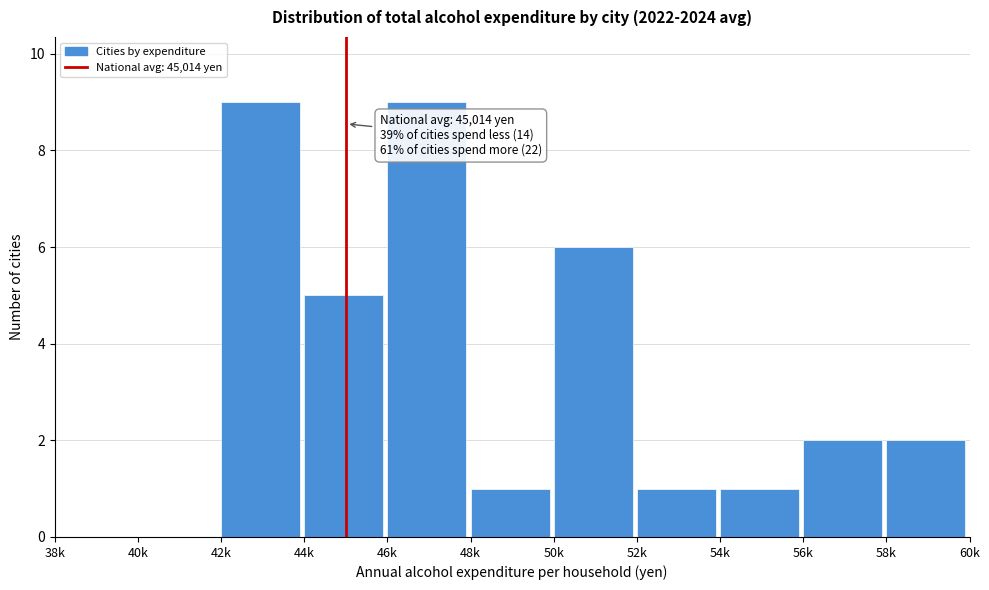

Reading left to right, extract all data points from this chart.

38k=0	40k=0	42k=9	44k=5	46k=9	48k=1	50k=6	52k=1	54k=1	56k=2	58k=2